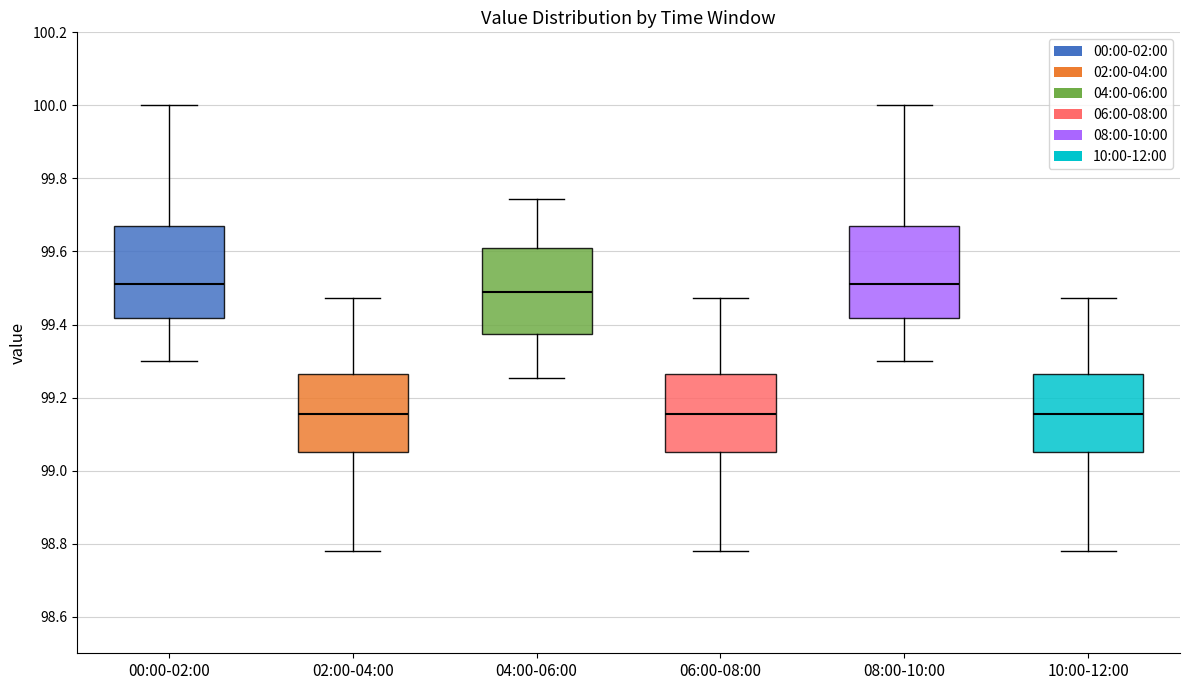

Reading left to right, read every box against the y-axis: the position of its median line, the range the box covers, and the ends of its whiskers. The values are not printed on the chart, so give them approximately, as read against the axis.

00:00-02:00: median 99.52, box 99.42 to 99.66, whiskers 99.30 to 100.00
02:00-04:00: median 99.16, box 99.06 to 99.26, whiskers 98.78 to 99.48
04:00-06:00: median 99.48, box 99.38 to 99.62, whiskers 99.26 to 99.74
06:00-08:00: median 99.16, box 99.06 to 99.26, whiskers 98.78 to 99.48
08:00-10:00: median 99.52, box 99.42 to 99.66, whiskers 99.30 to 100.00
10:00-12:00: median 99.16, box 99.06 to 99.26, whiskers 98.78 to 99.48